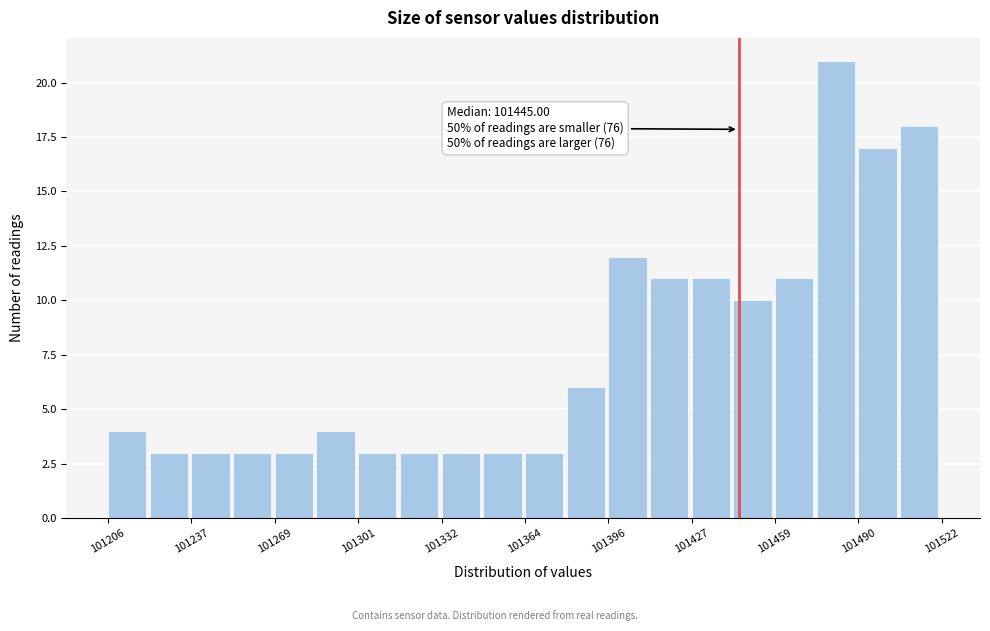

Read against the x-axis, roughly where is the centre of the tallest bar?

101480